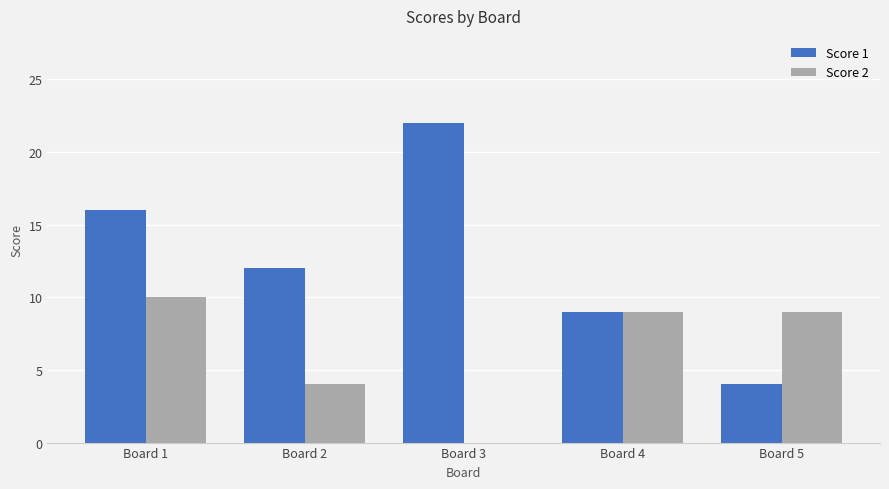

The Score 1 series shows 16 at Board 1. True or false?

True